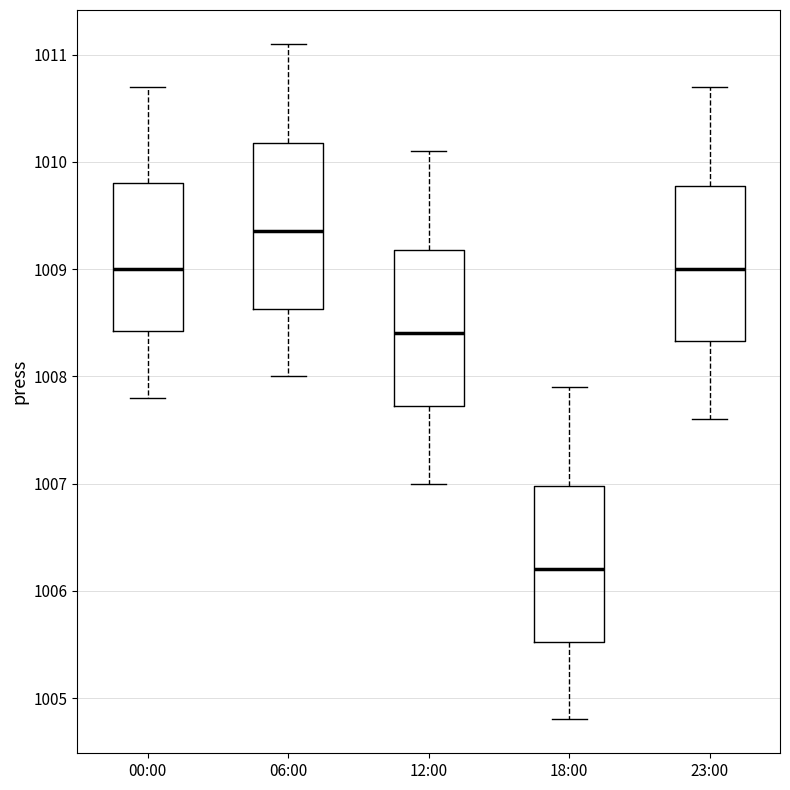

Reading left to right, transcribe this box plot: for each box, give where its median line is, the range the box spans, and where its two whiskers end, as read against the y-axis. The values are not printed on the chart, so give them approximately, as read against the axis.

00:00: median 1009.0, box 1008.4 to 1009.8, whiskers 1007.8 to 1010.7
06:00: median 1009.4, box 1008.6 to 1010.2, whiskers 1008.0 to 1011.1
12:00: median 1008.4, box 1007.7 to 1009.2, whiskers 1007.0 to 1010.1
18:00: median 1006.2, box 1005.5 to 1007.0, whiskers 1004.8 to 1007.9
23:00: median 1009.0, box 1008.3 to 1009.8, whiskers 1007.6 to 1010.7